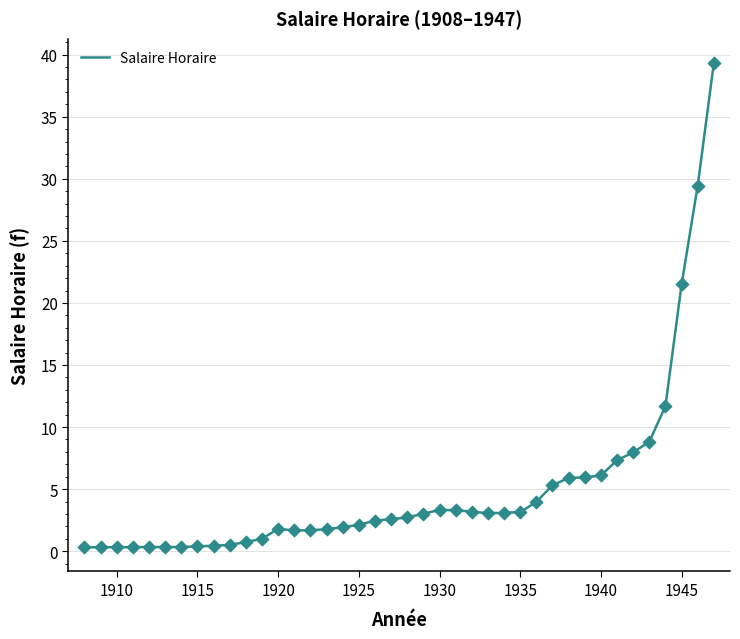

How many lines are shown in the chart?

1